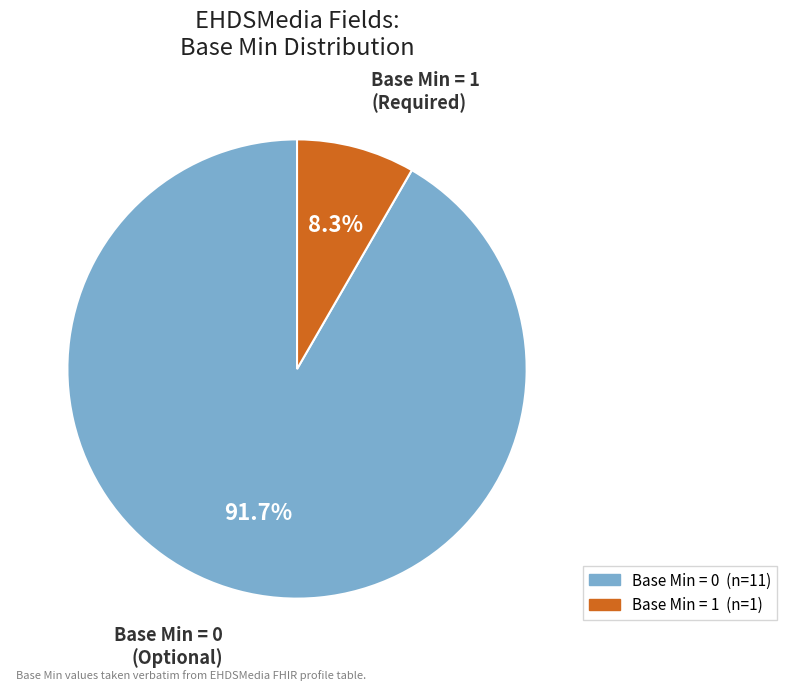

Is there a majority slice in this chart?

Yes